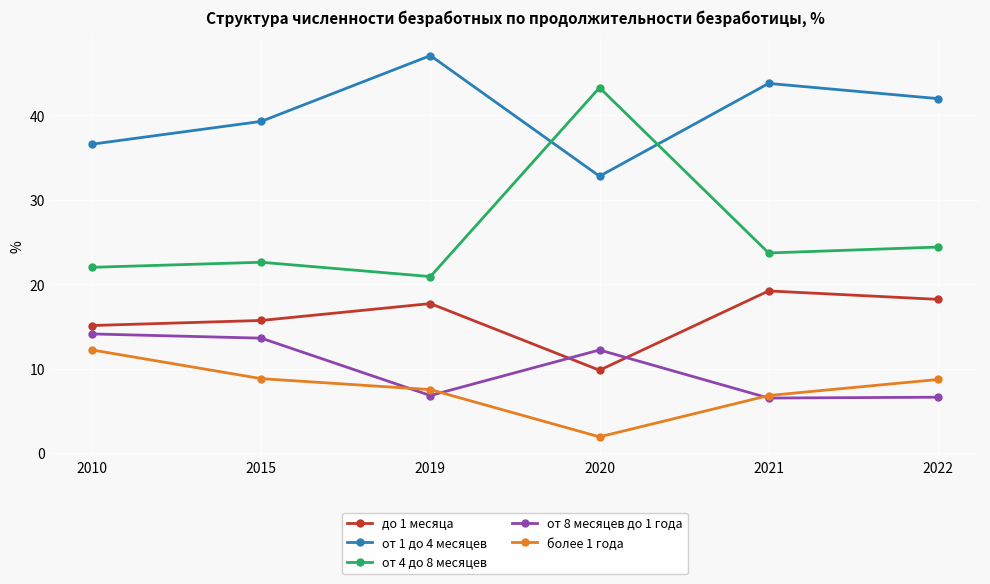

Where is от 8 месяцев до 1 года nearest to the value 10?

2020